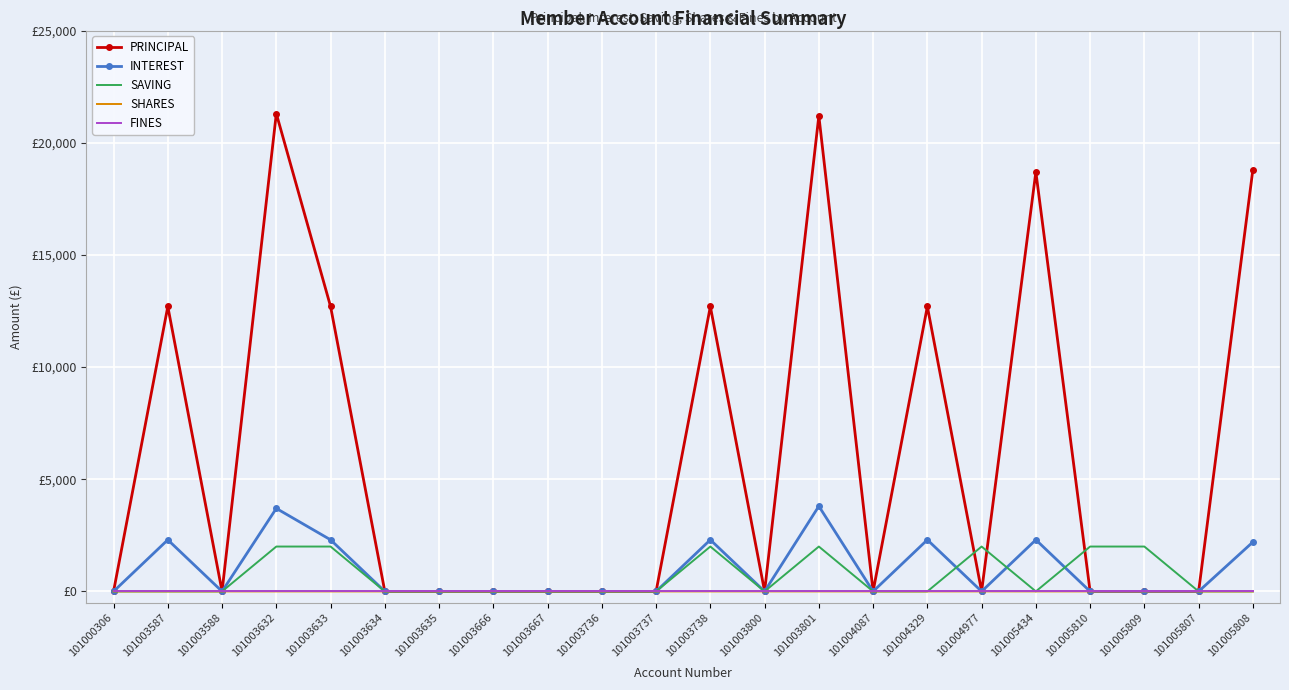

What are all the series names shown in the legend?

PRINCIPAL, INTEREST, SAVING, SHARES, FINES